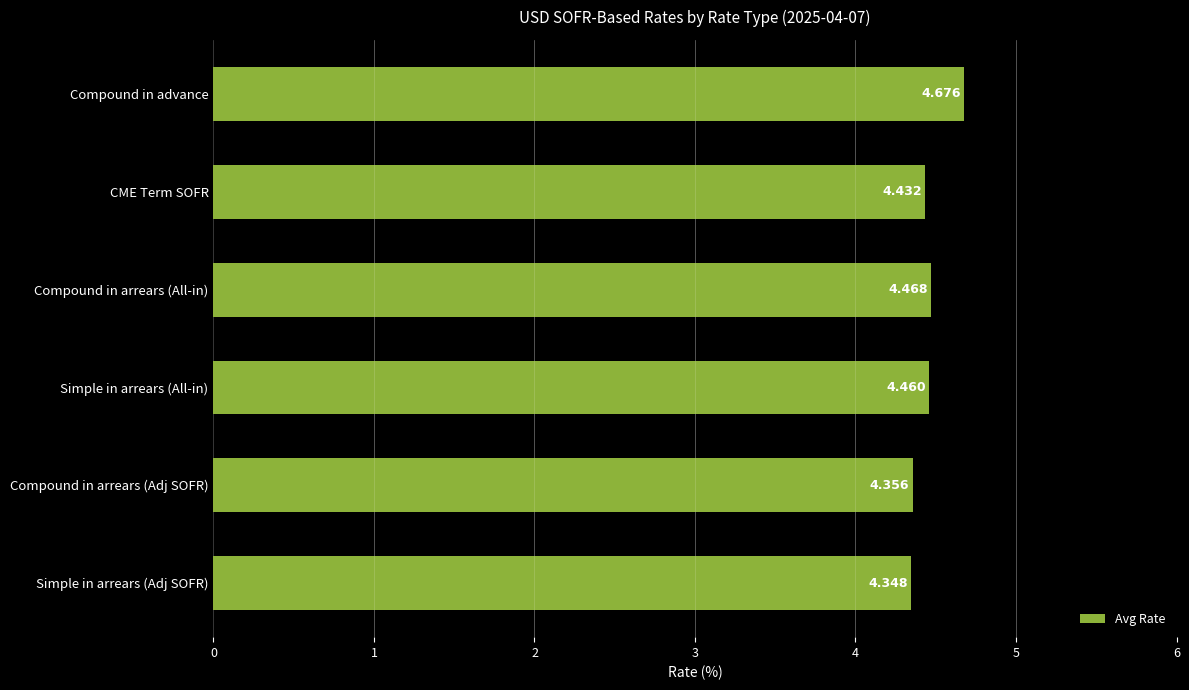

Between Compound in arrears (Adj SOFR) and Compound in advance, which is larger?

Compound in advance